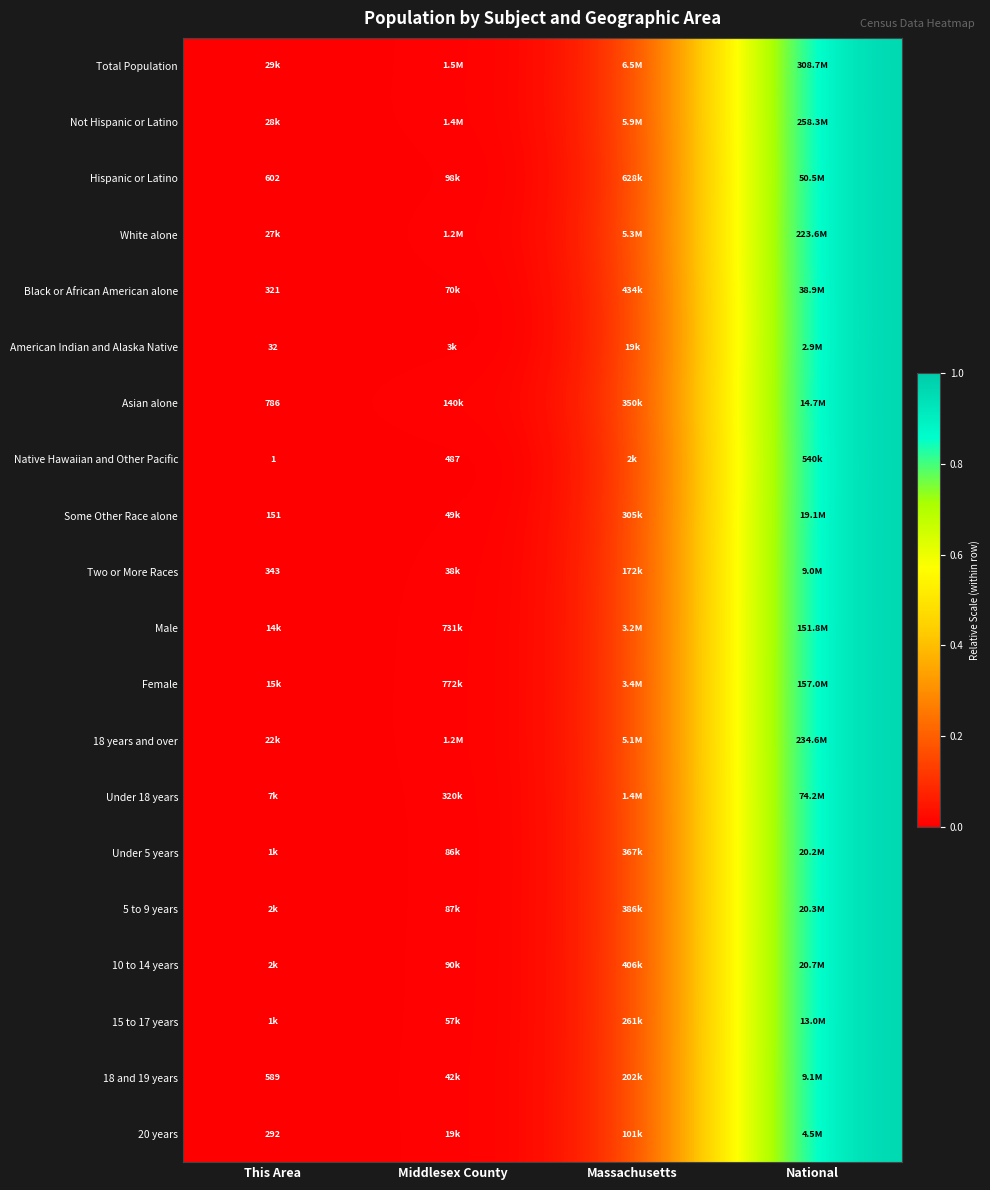

Which label corresponds to the largest value in the chart?

National